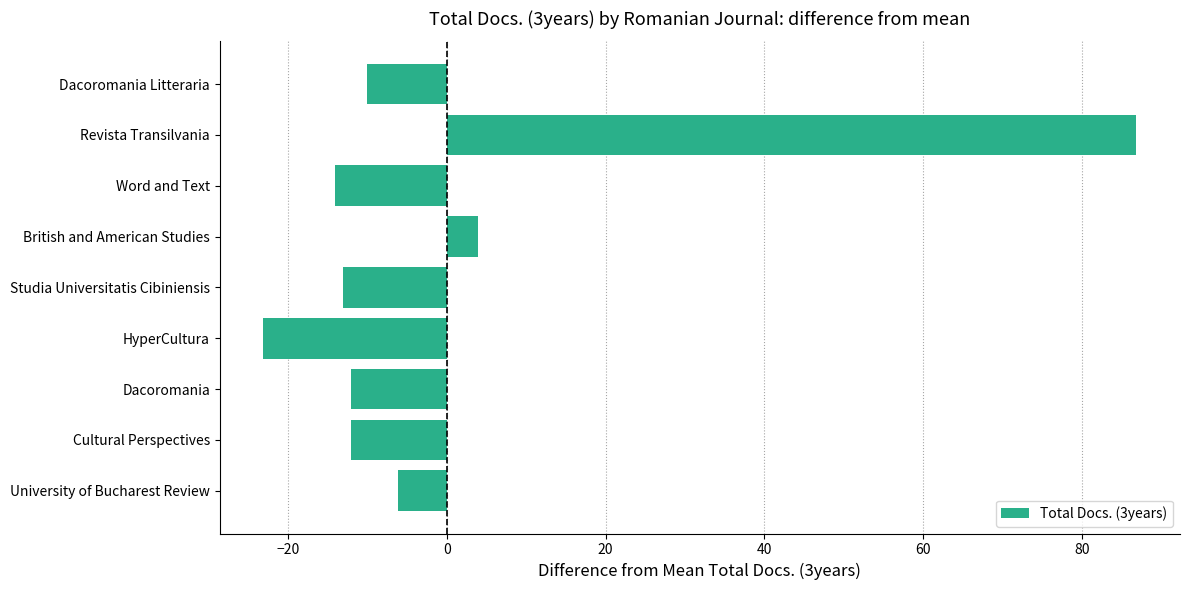

Is it true that the value at HyperCultura is -23.1?

True